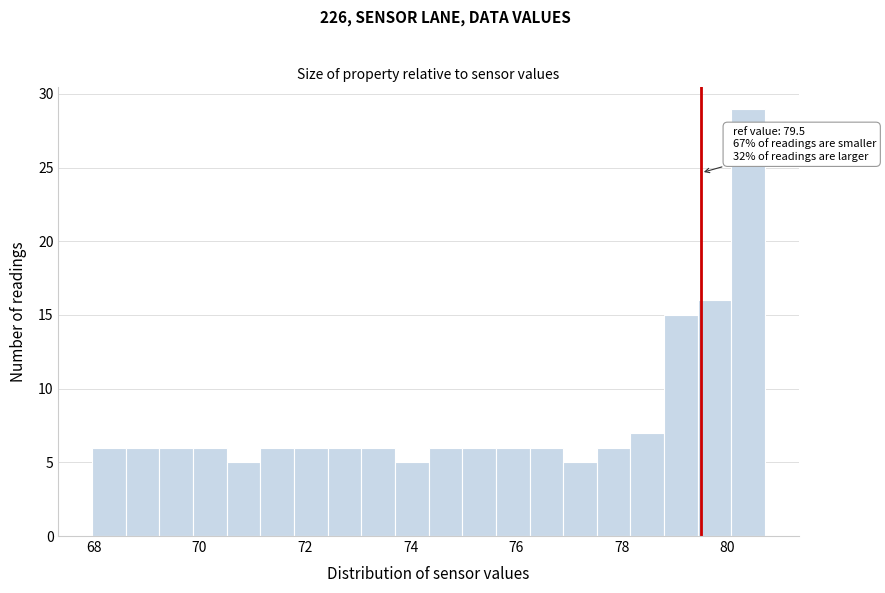

Read against the x-axis, roughly where is the centre of the tallest bar?

80.4